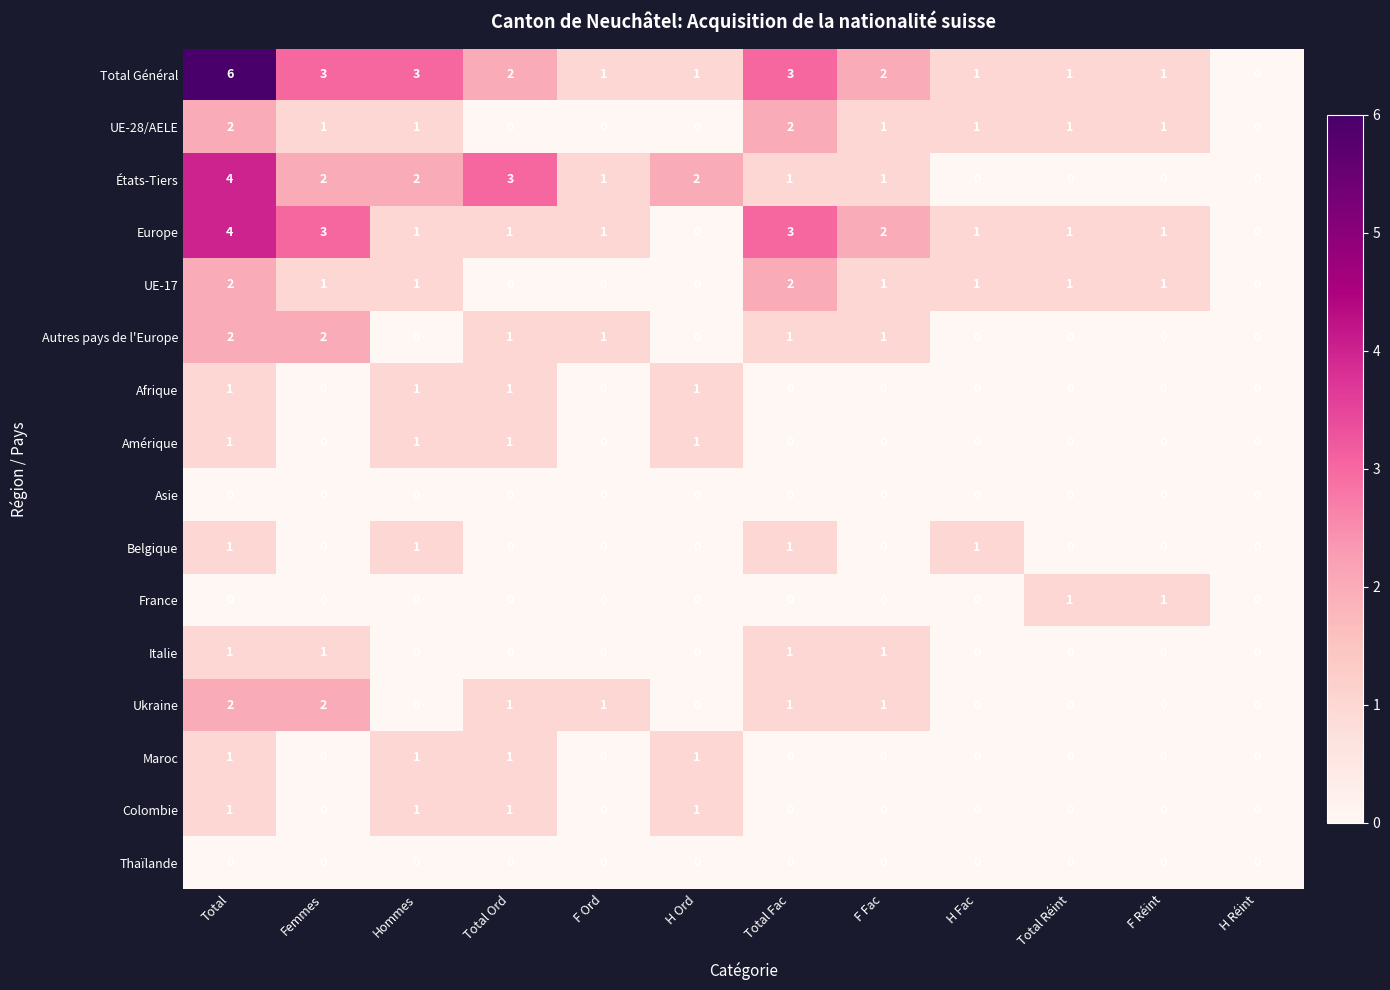

What is the sum of all Maroc values?

4